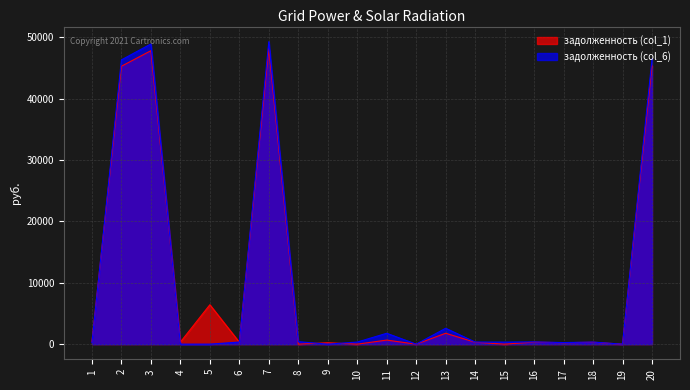

True or false: задолженность (col_6) and задолженность (col_1) cross at least once.

True